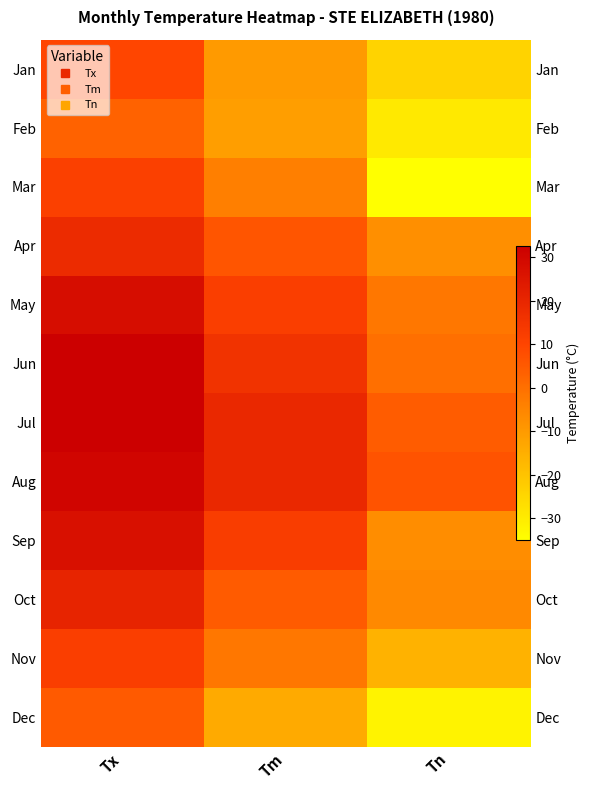

At which category does the chart reach its peak across all series?

Tx